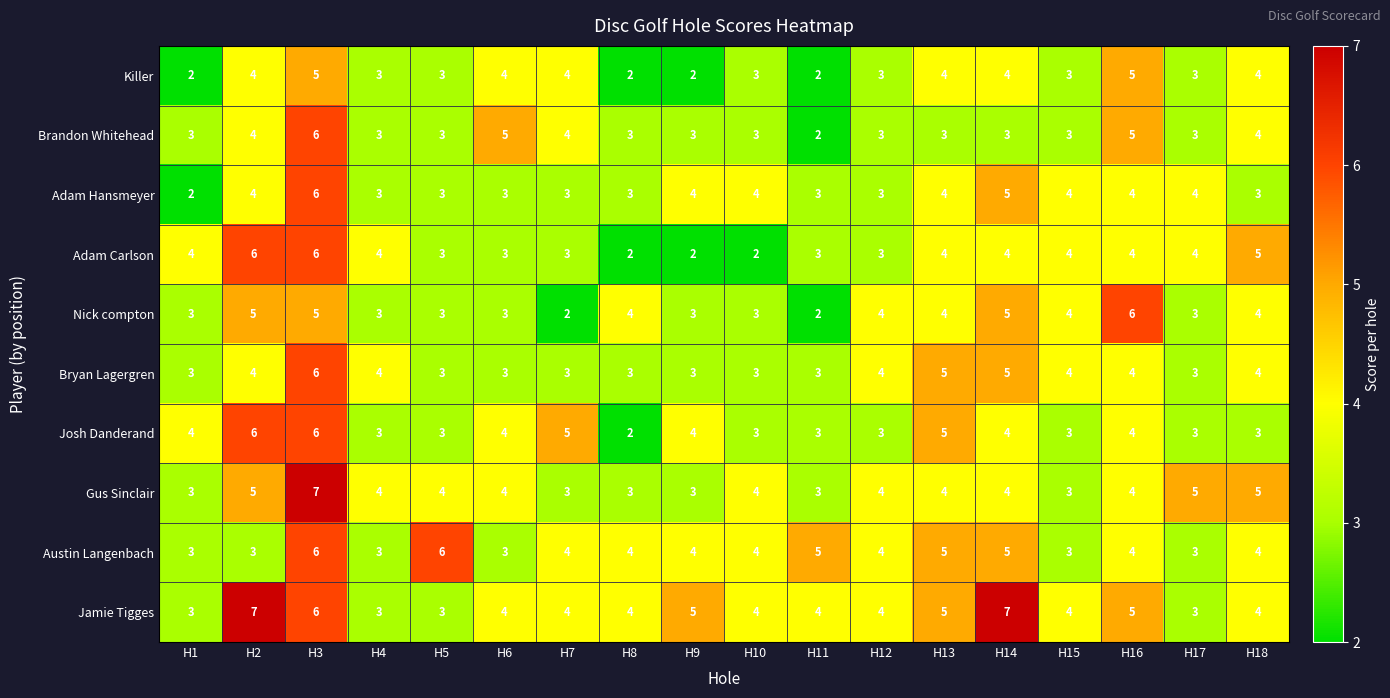

How many categories are shown in the chart?

18